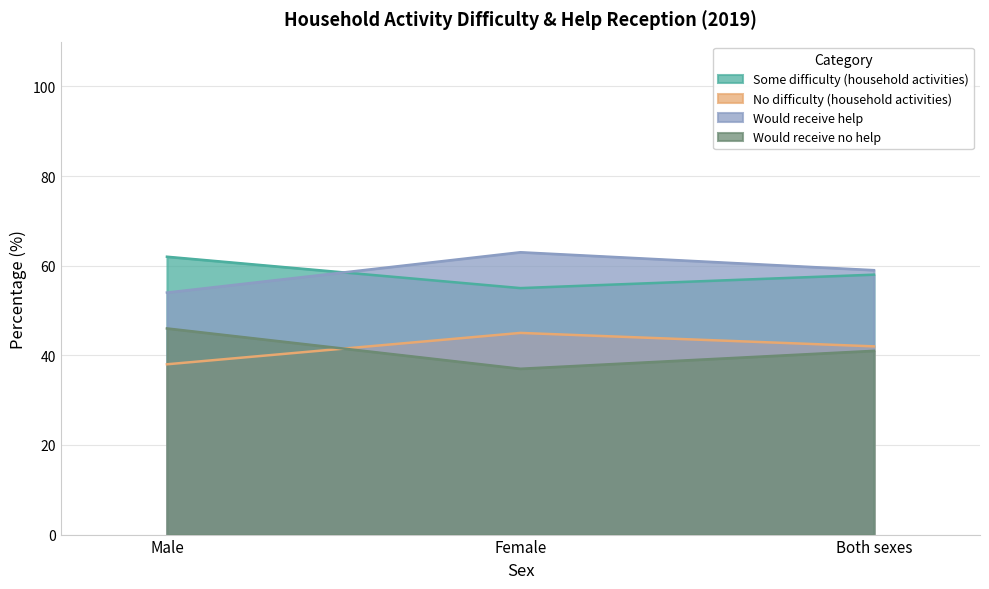

Is the value of Would receive help at Both sexes greater than the value of Would receive no help at Female?

Yes